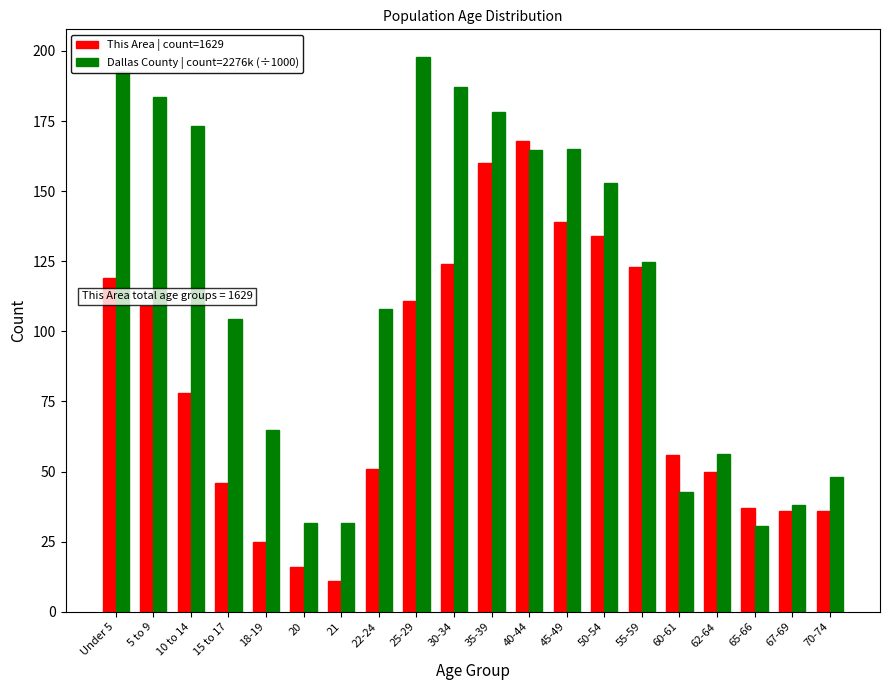

What value does the Dallas County | count=2276k (÷1000) series have at Under 5?

192.8